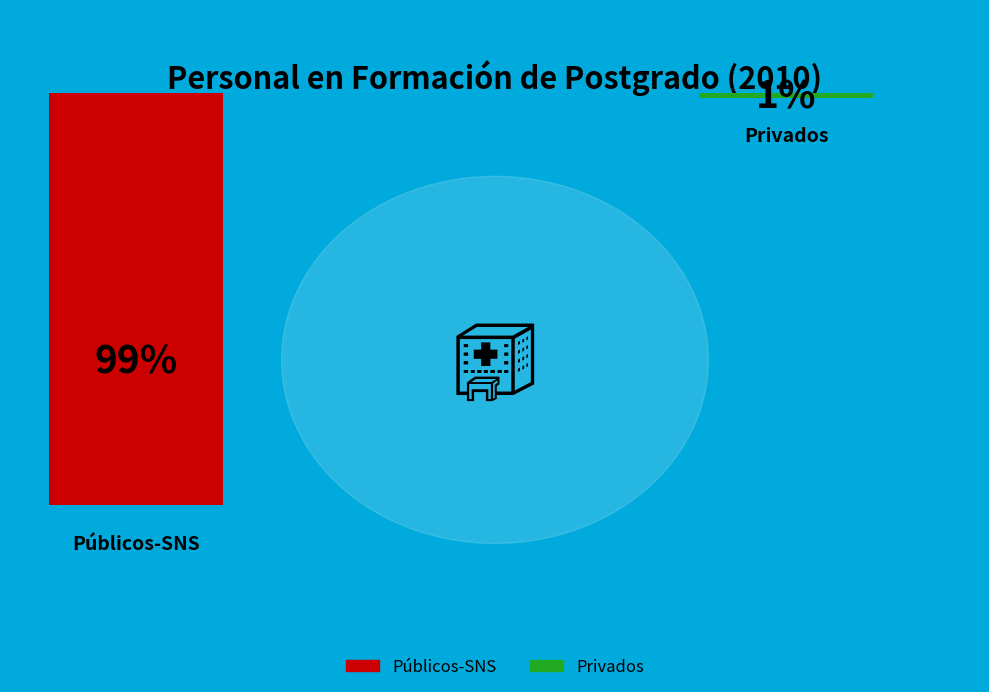

What is the majority slice?

Públicos-SNS